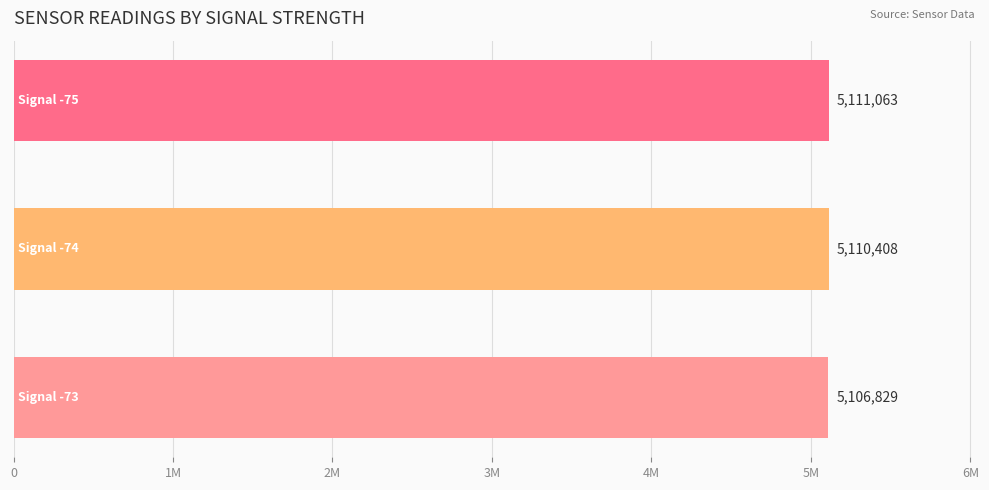

Does the chart contain any negative values?

No